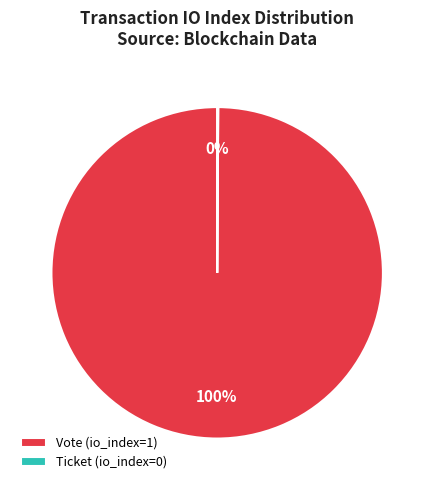

What percentage is the Vote (io_index=1) slice, to the nearest percent?

100%